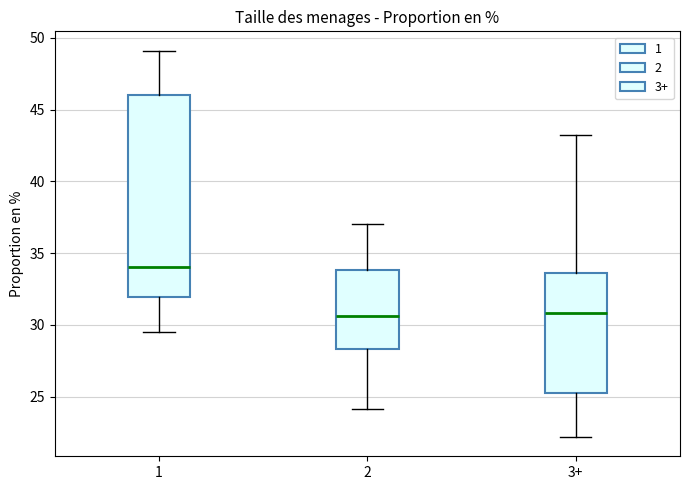

Reading left to right, read every box against the y-axis: the position of its median line, the range the box covers, and the ends of its whiskers. The values are not printed on the chart, so give them approximately, as read against the axis.

1: median 34.0, box 32.0 to 46.0, whiskers 29.5 to 49.0
2: median 30.5, box 28.5 to 34.0, whiskers 24.0 to 37.0
3+: median 31.0, box 25.5 to 33.5, whiskers 22.0 to 43.0